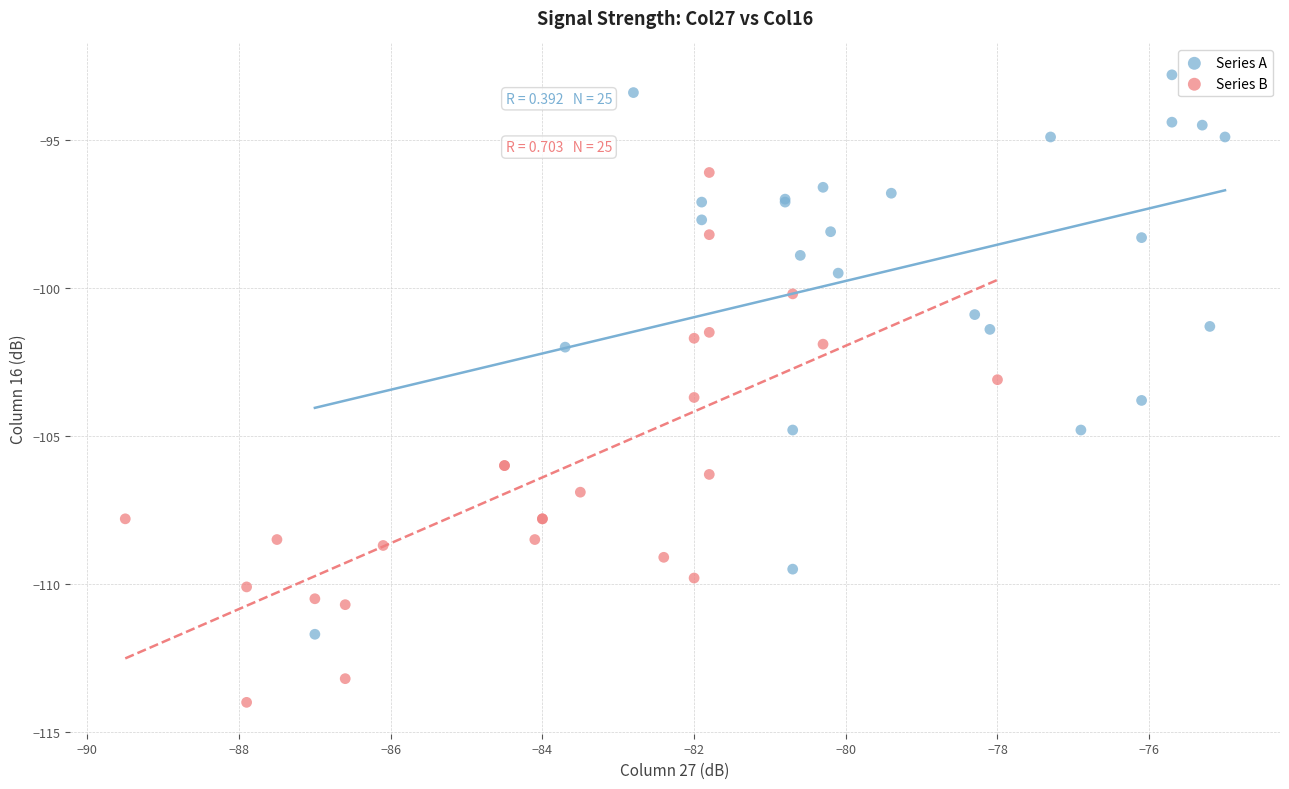

Which series reaches the maximum Y coordinate?

Series A